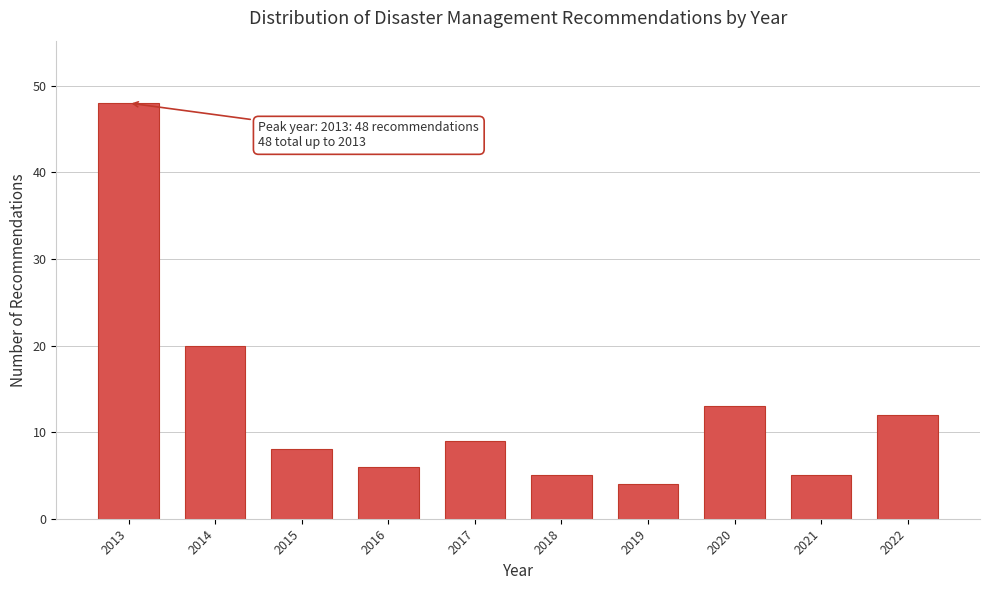

Reading left to right, extract all data points from this chart.

48	20	8	6	9	5	4	13	5	12